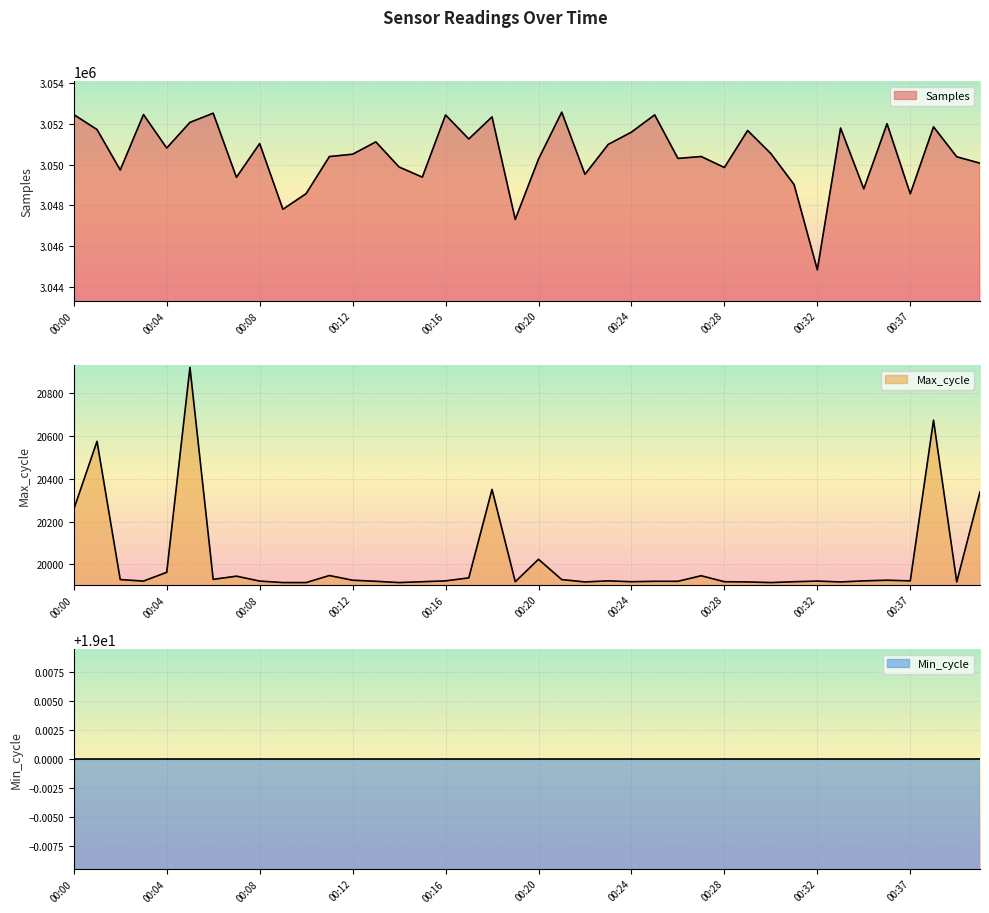

True or false: Max_cycle and Samples cross at least once.

False